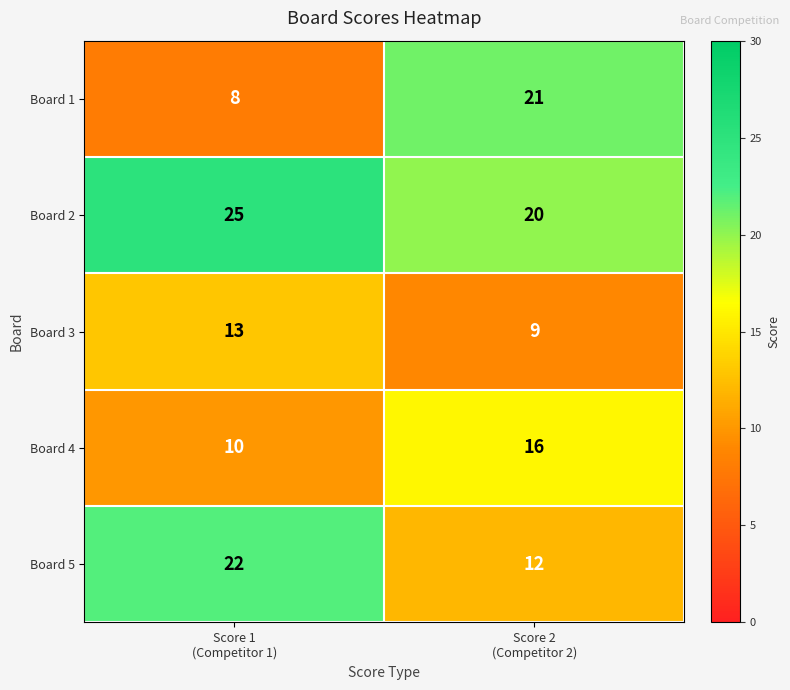

How many series are shown in this chart?

5